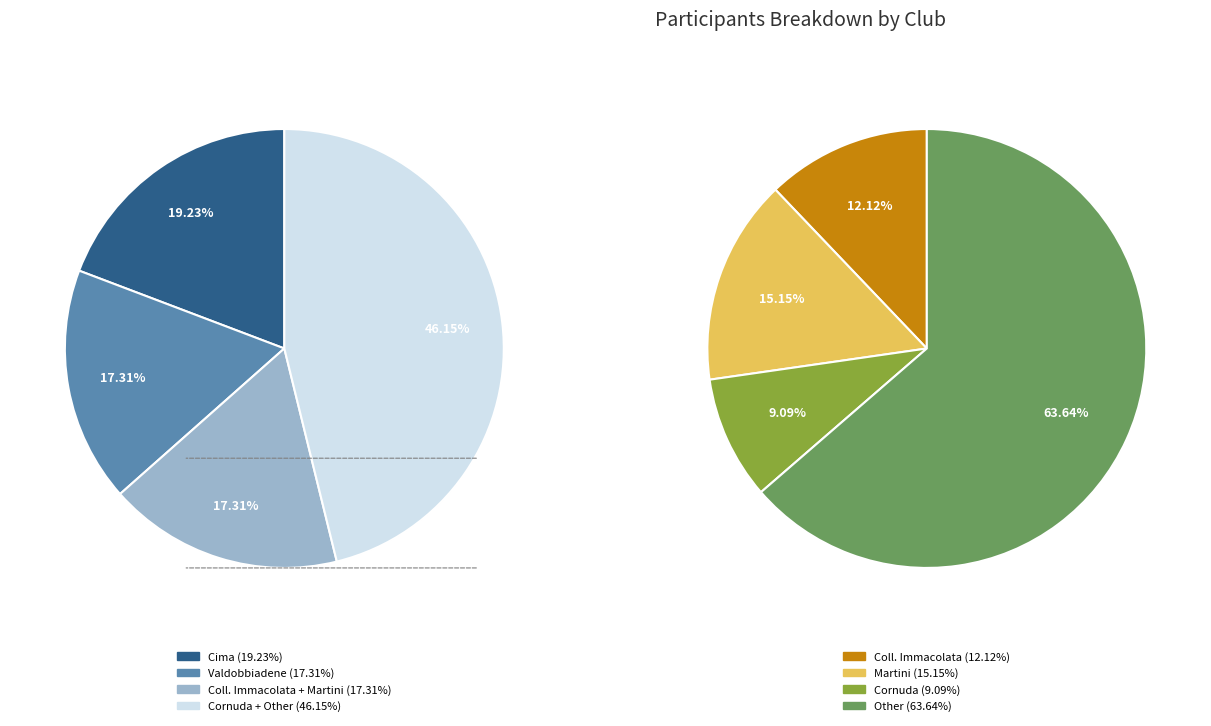

Do Cima and Cornuda together represent more than half of the pie?

No